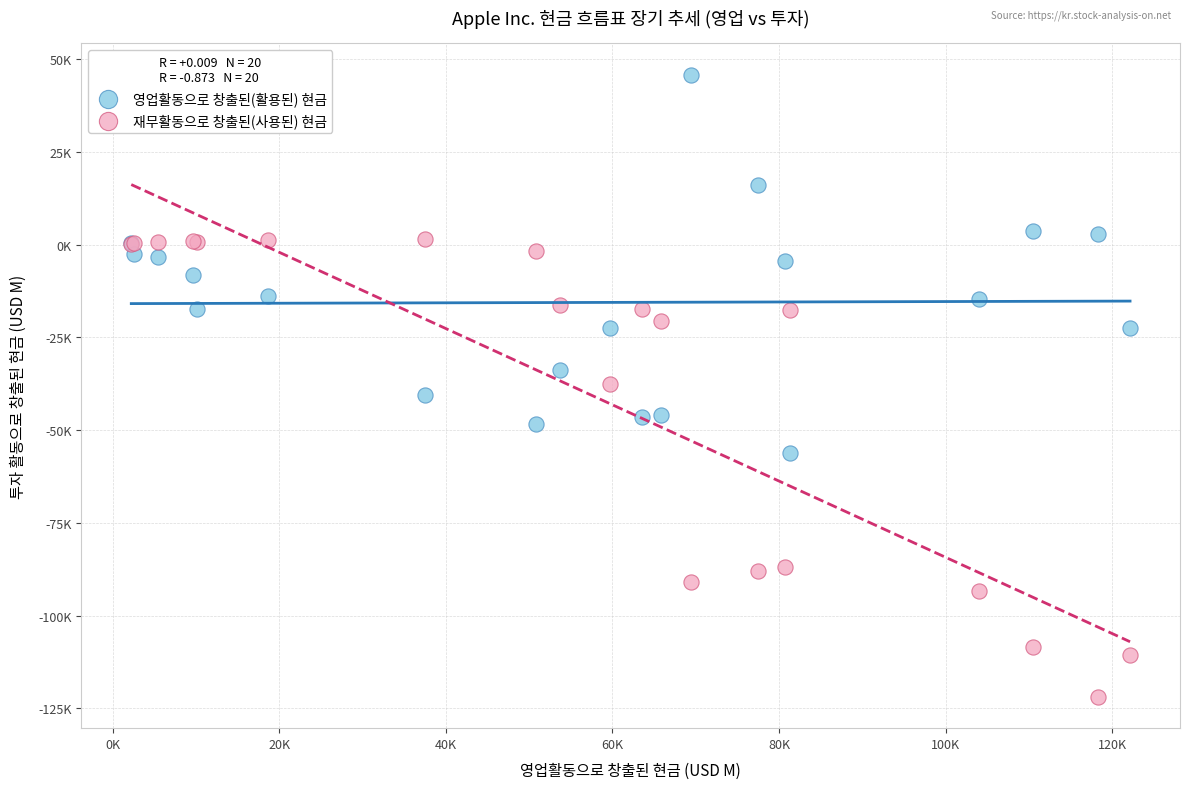

Which series contains the highest Y value?

영업활동으로 창출된(활용된) 현금